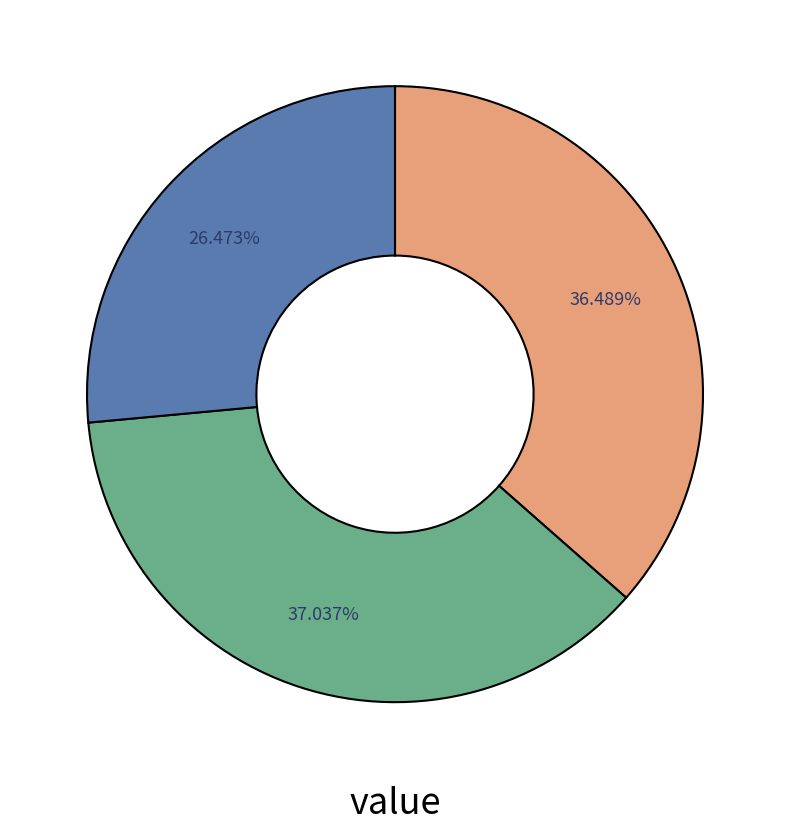

Is there any slice that represents more than half of the pie?

No